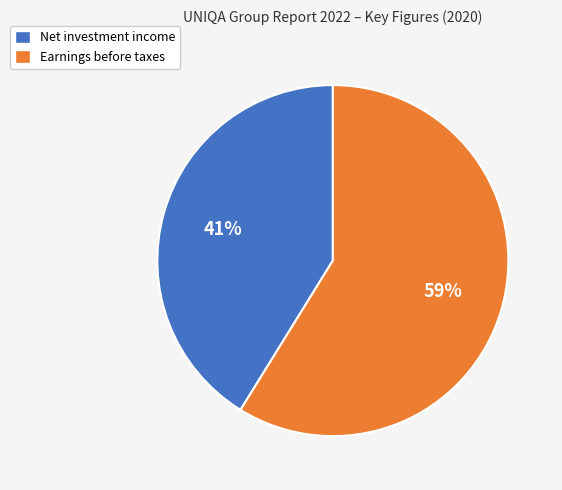

The Earnings before taxes slice represents 59% of the pie. True or false?

True